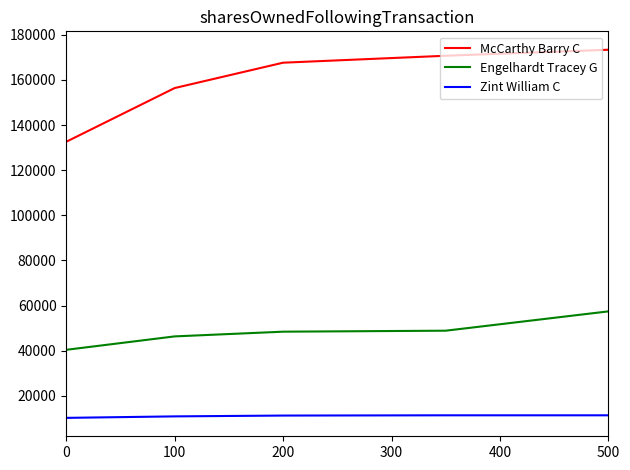

True or false: McCarthy Barry C and Engelhardt Tracey G cross at least once.

False